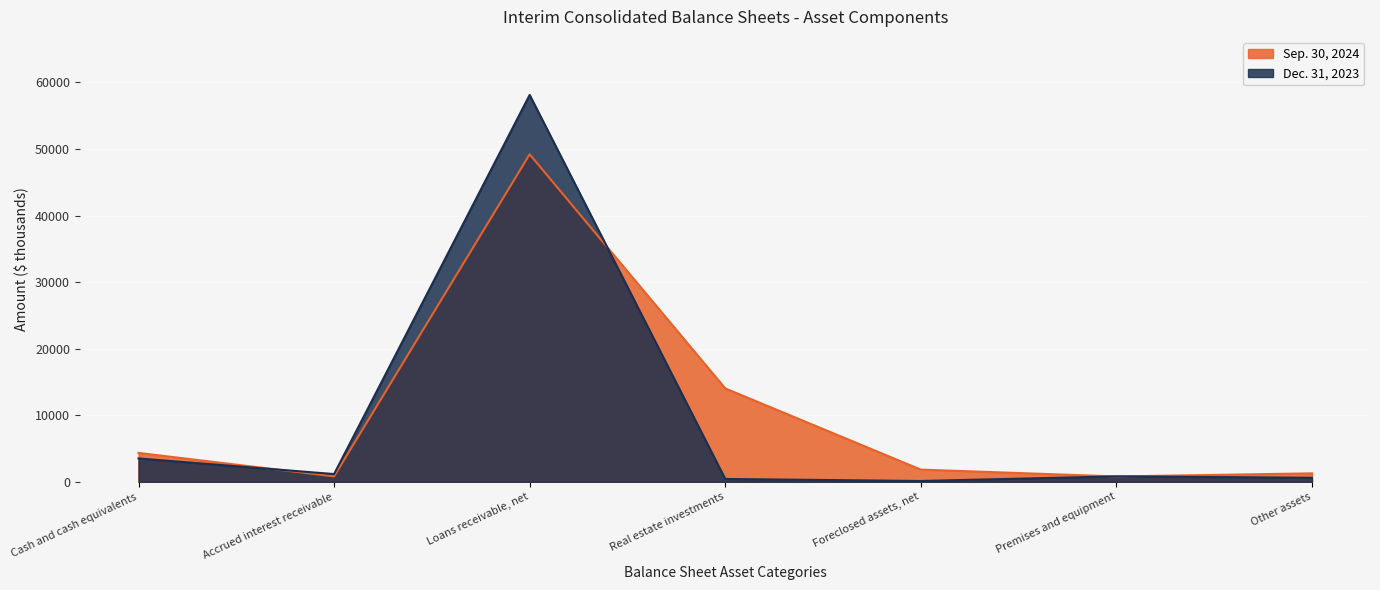

How many lines are shown in the chart?

2